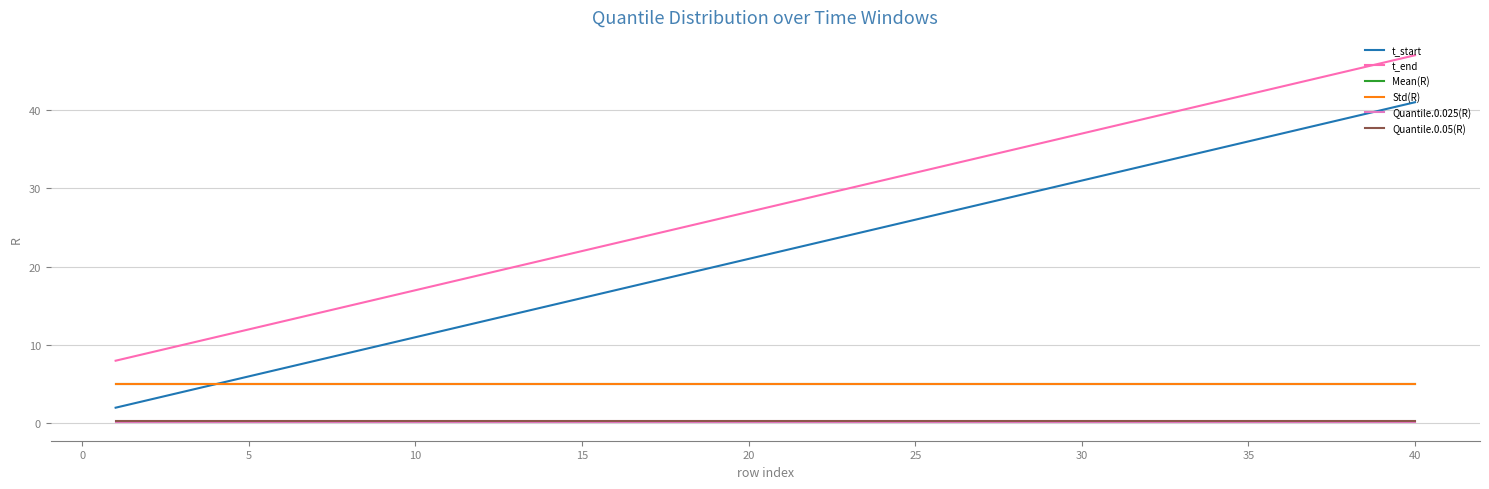

Does the chart display data point markers on the line(s)?

No